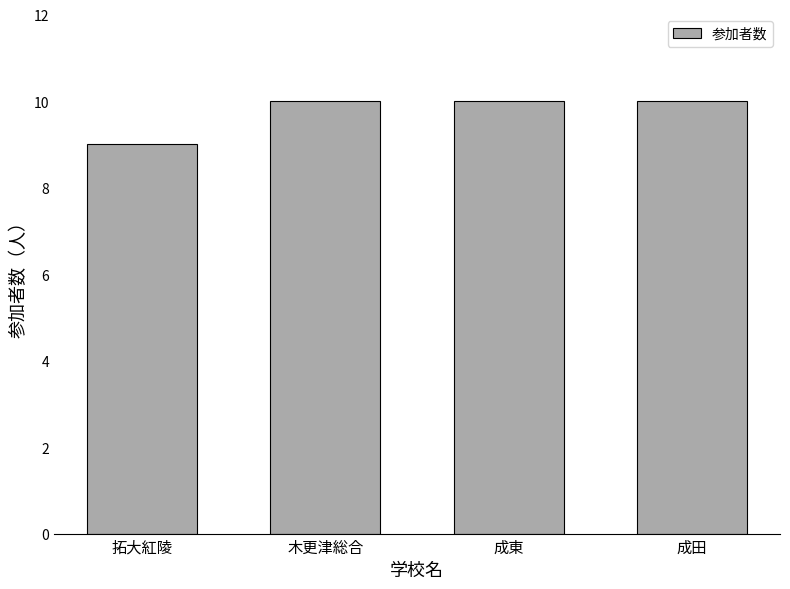

True or false: the data shows 10 at 木更津総合.

True